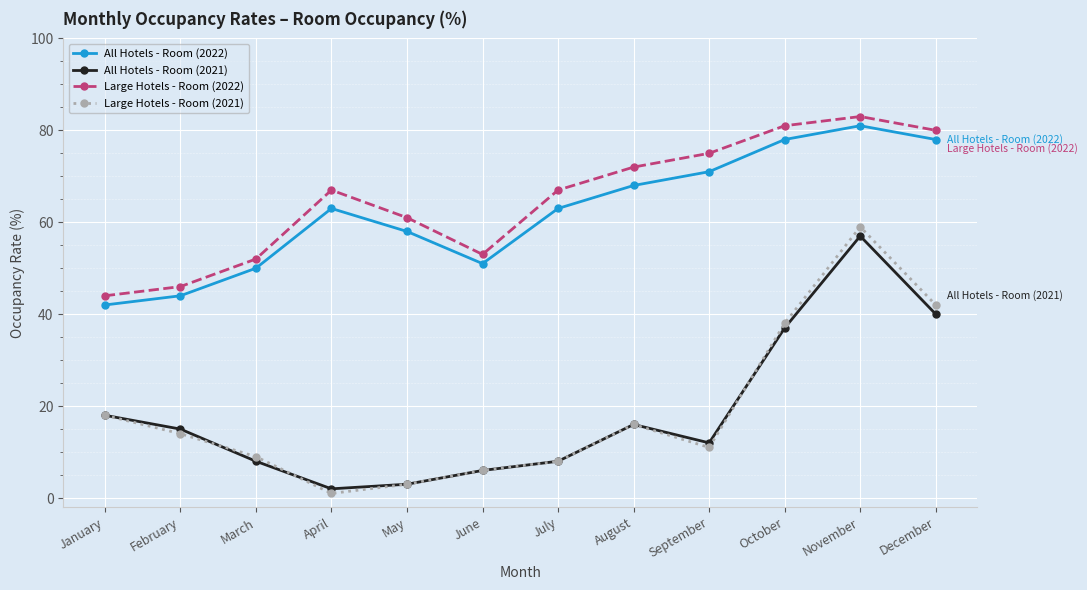

True or false: All Hotels - Room (2022) and All Hotels - Room (2021) intersect in this chart.

False